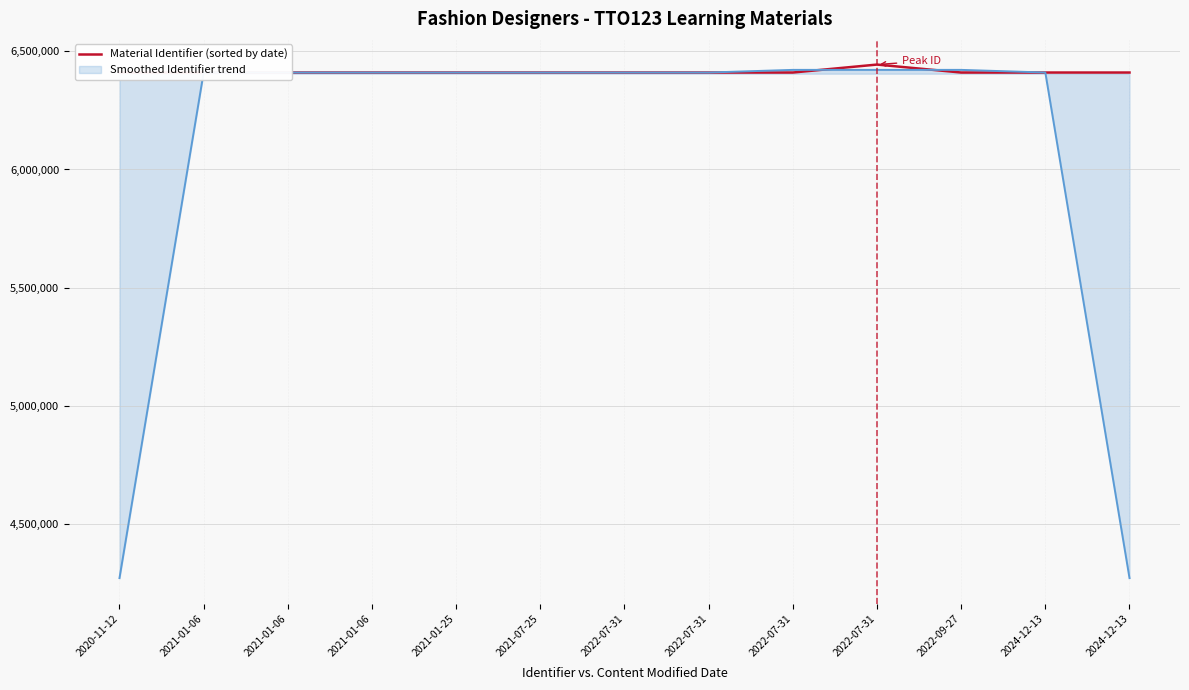

How many lines are shown in the chart?

2